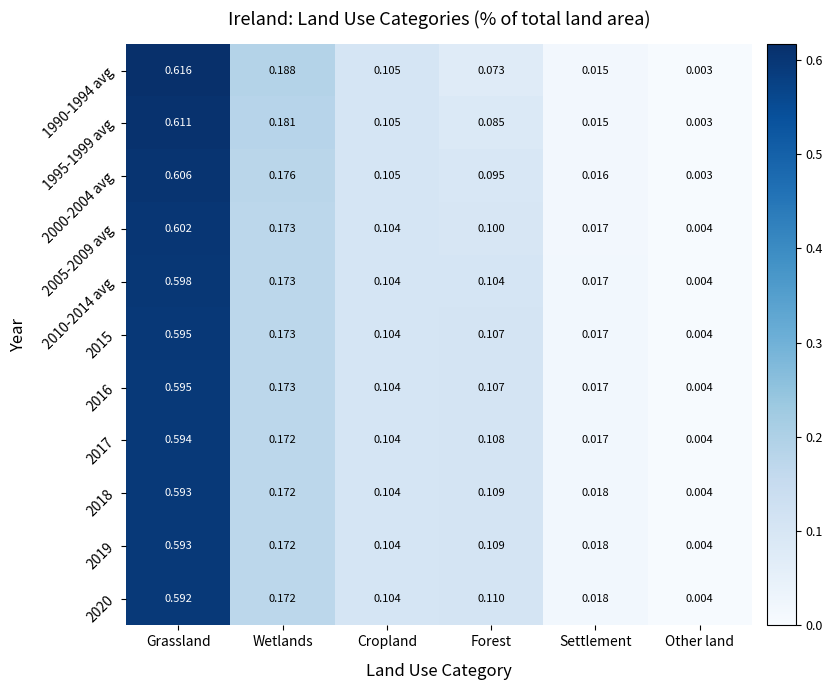

At how many categories does at least one series exceed 0?

6